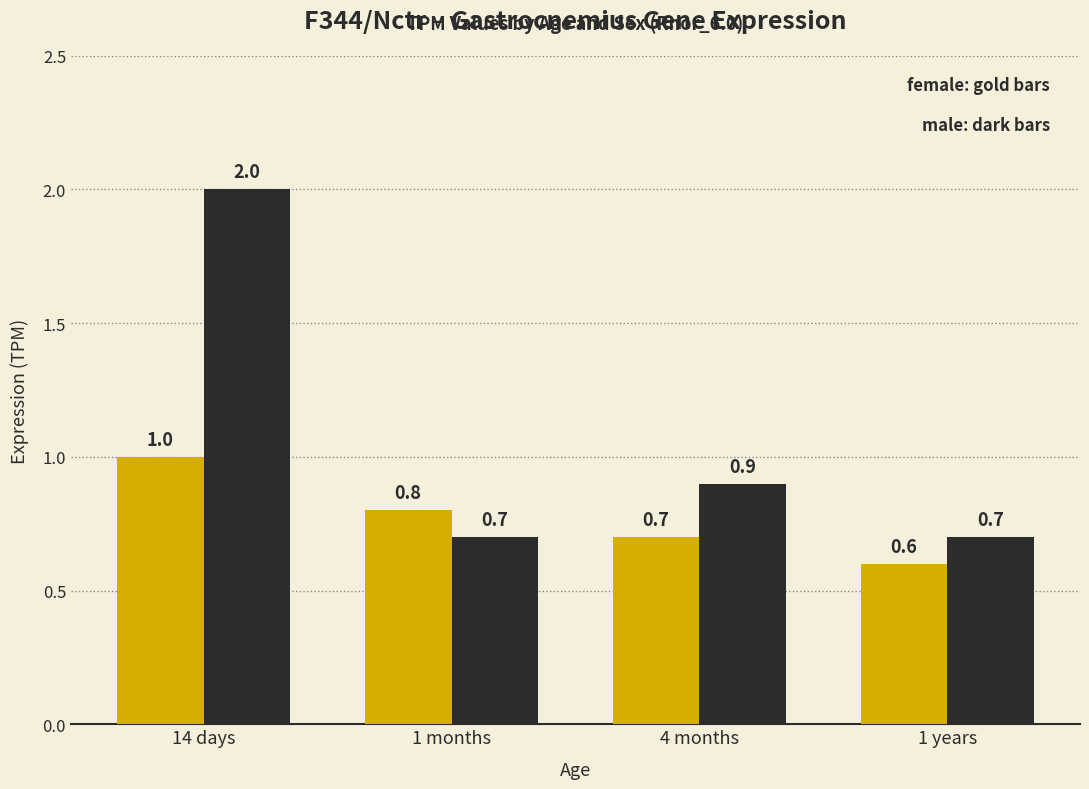

How many groups of bars are there?

4